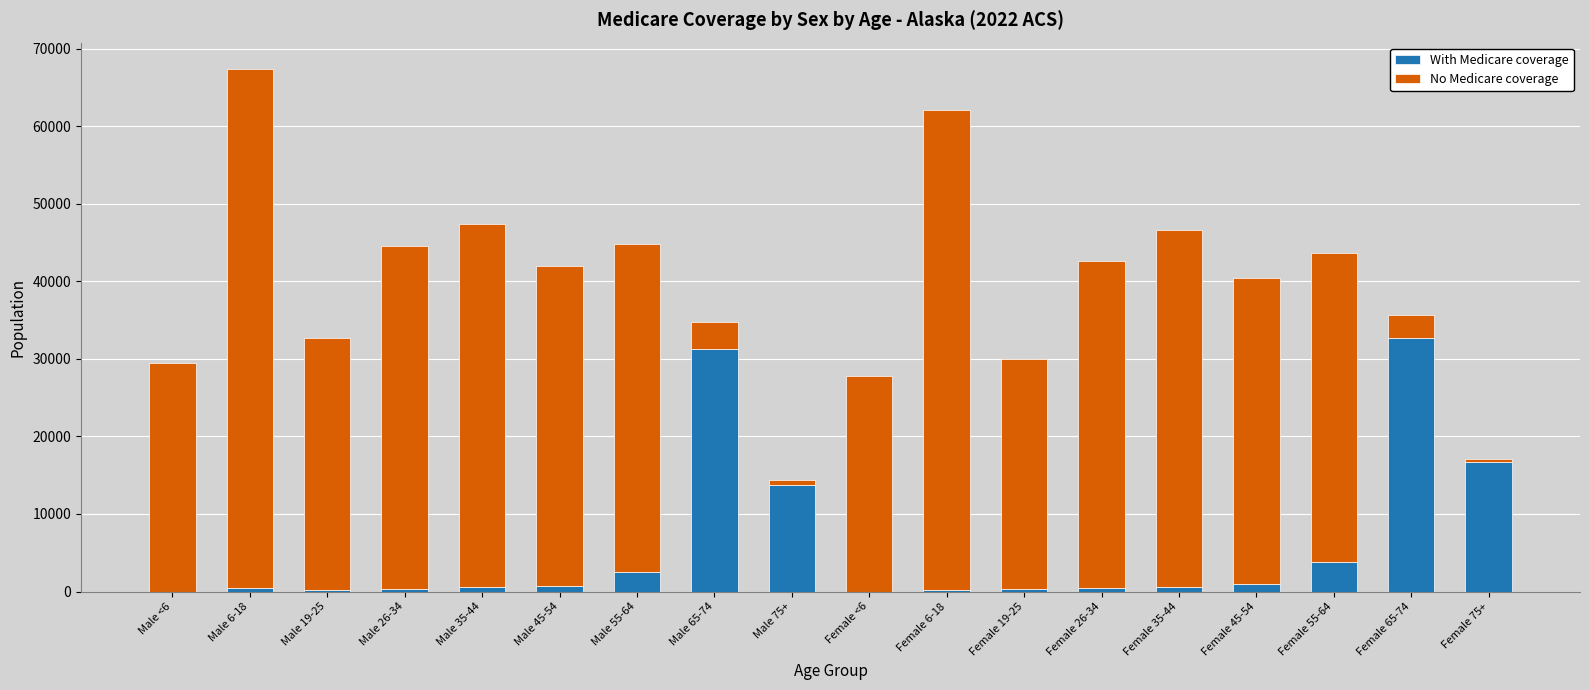

Count the number of data series in this chart.

2